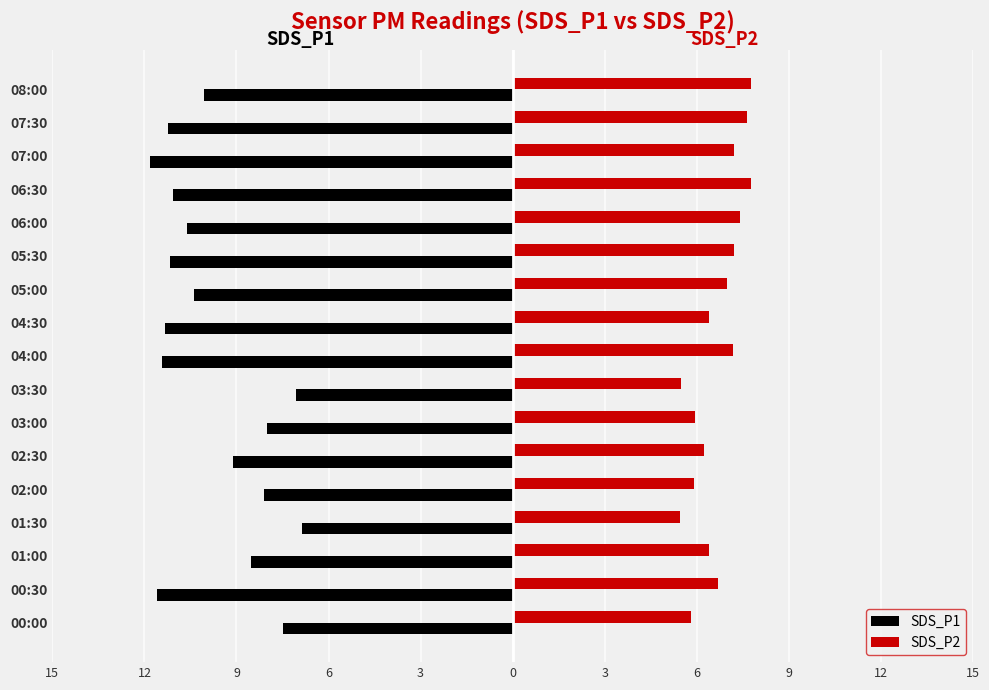

Reading right to left, transcribe all the data shown in this chart.

SDS_P1: -10.1	-11.2	-11.8	-11.1	-10.6	-11.2	-10.4	-11.3	-11.4	-7.0	-8.0	-9.1	-8.1	-6.8	-8.5	-11.6	-7.5
SDS_P2: 7.8	7.6	7.2	7.8	7.4	7.2	7.0	6.4	7.2	5.5	5.9	6.2	5.9	5.5	6.4	6.7	5.8